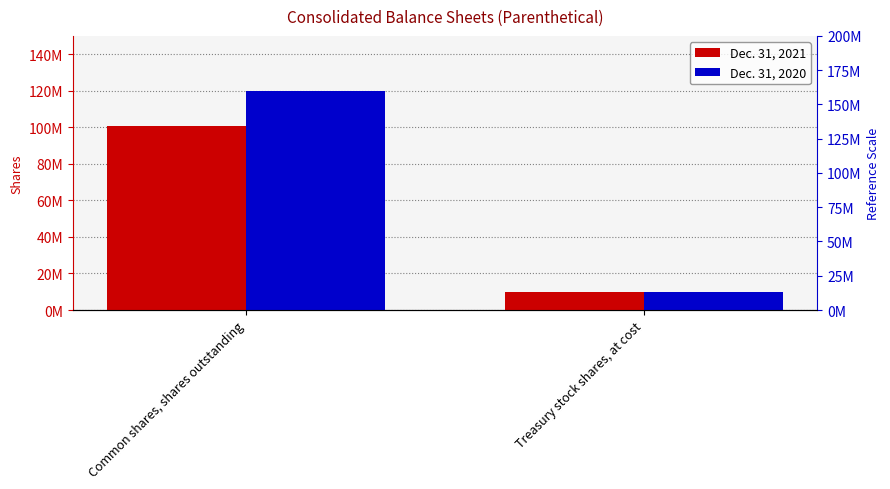

What is the sum of all Dec. 31, 2020 values?

130100000